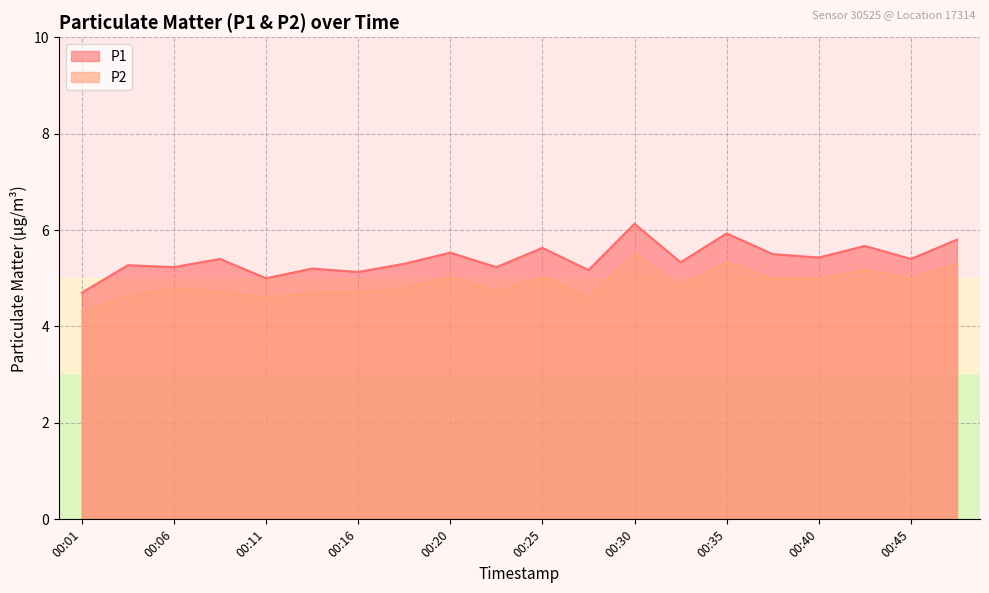

Between 00:13 and 00:35, which is larger?

00:35